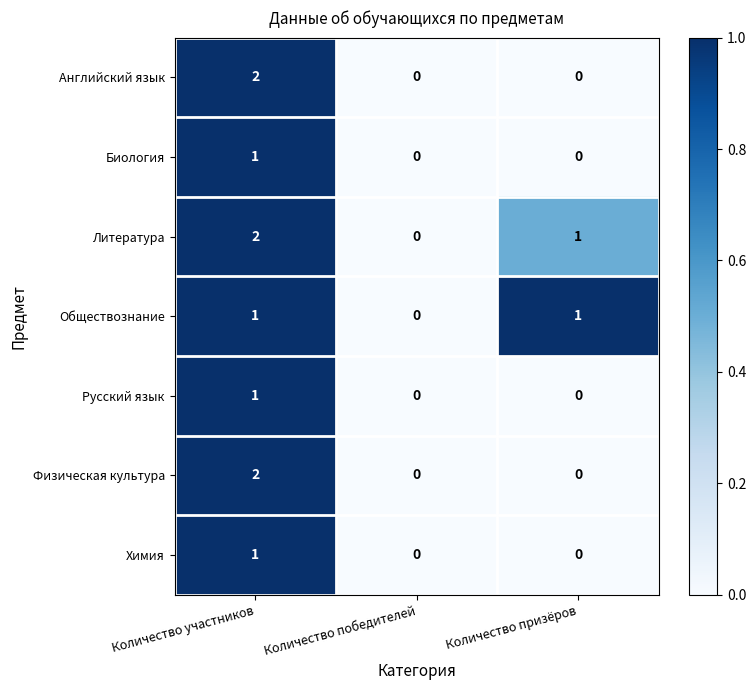

True or false: Физическая культура has a value of -1 at Количество победителей.

False